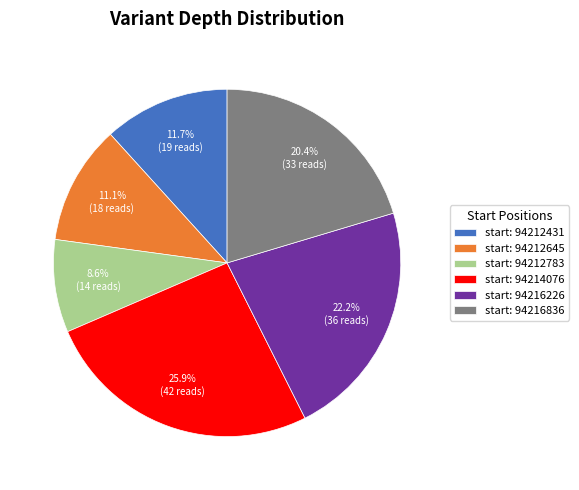

Count the number of slices in the pie.

6